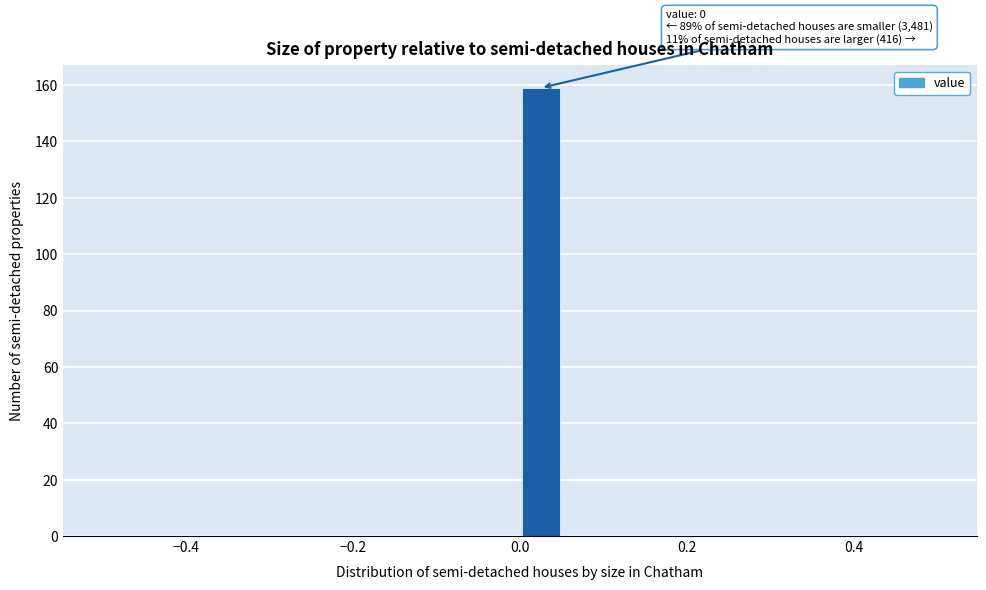

Read against the x-axis, roughly where is the centre of the tallest bar?

0.02